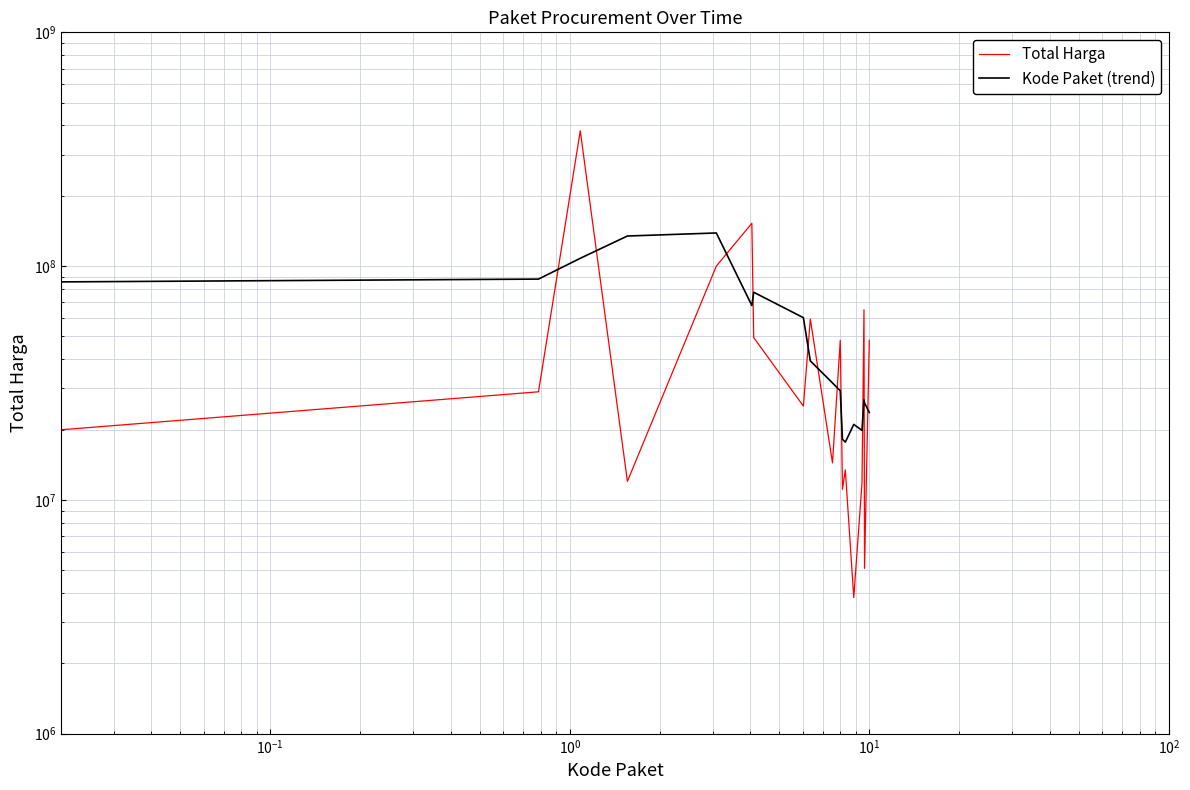

What is the average value of the Total Harga series?

58194167